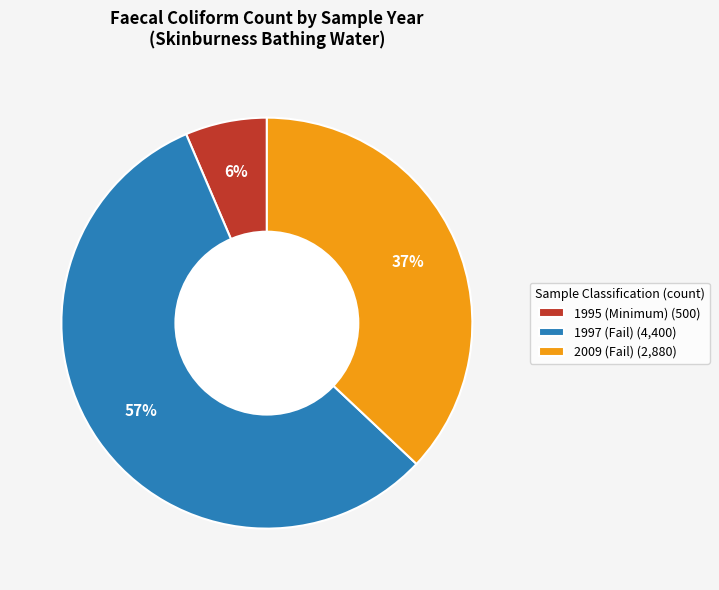

Count the number of slices in the pie.

3